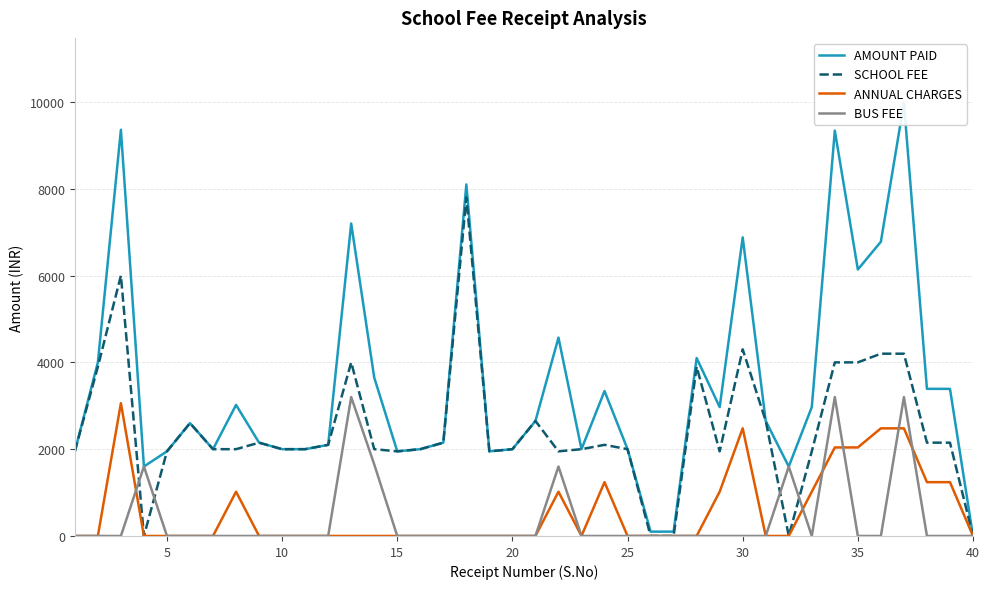

Which series has the largest total across all categories?

AMOUNT PAID